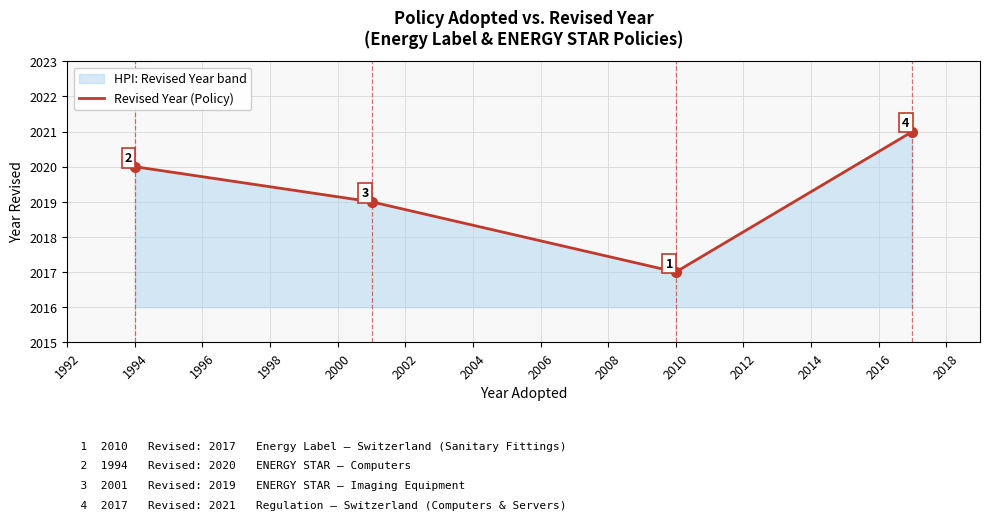

Reading left to right, transcribe all the data shown in this chart.

2020	2019	2017	2021